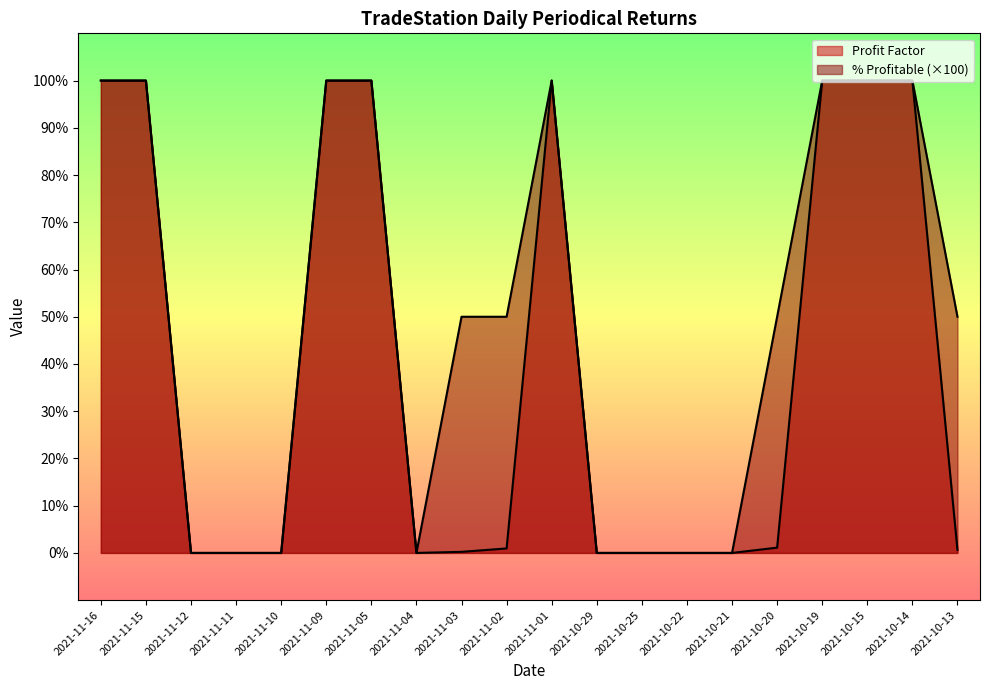

True or false: Profit Factor and % Profitable intersect in this chart.

False